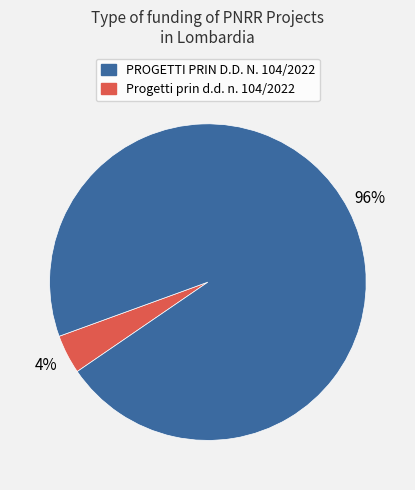

To the nearest percent, what is the average slice percentage?

50%